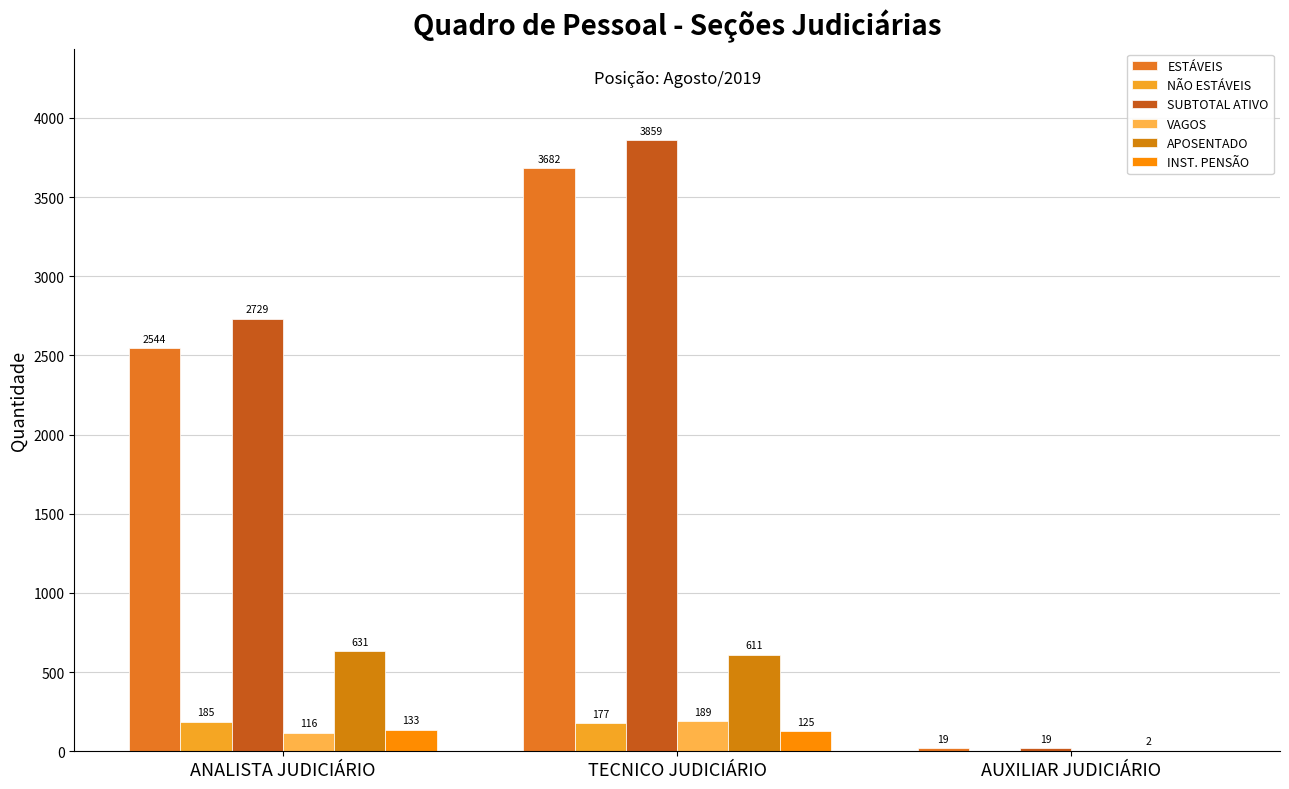

List the series in order of their peak value, highest first.

SUBTOTAL ATIVO, ESTÁVEIS, APOSENTADO, VAGOS, NÃO ESTÁVEIS, INST. PENSÃO